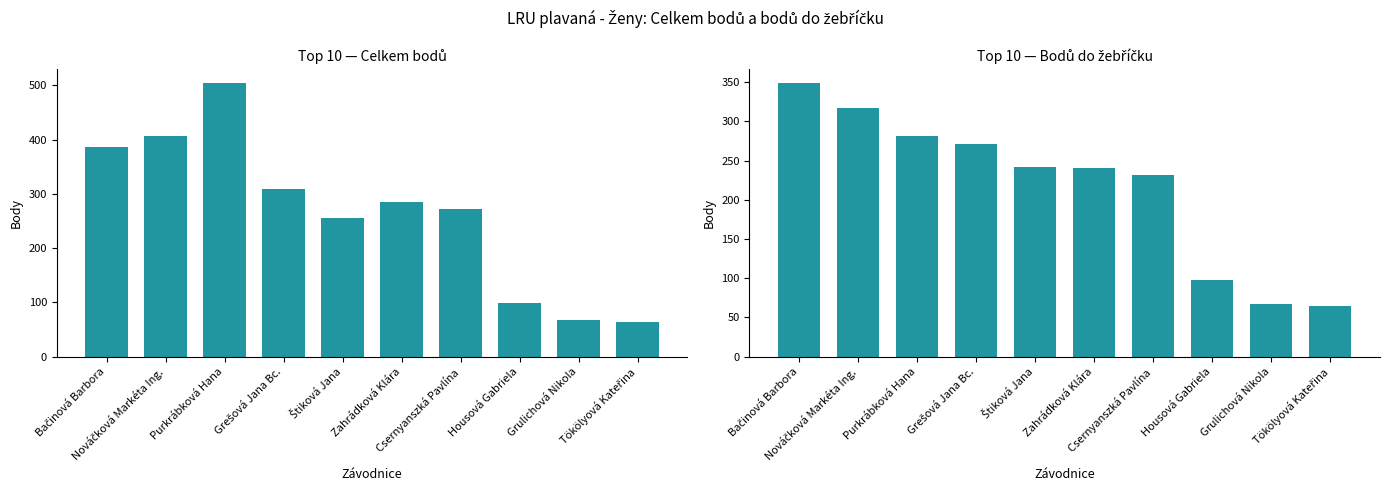

How many bars are there in each group?

2